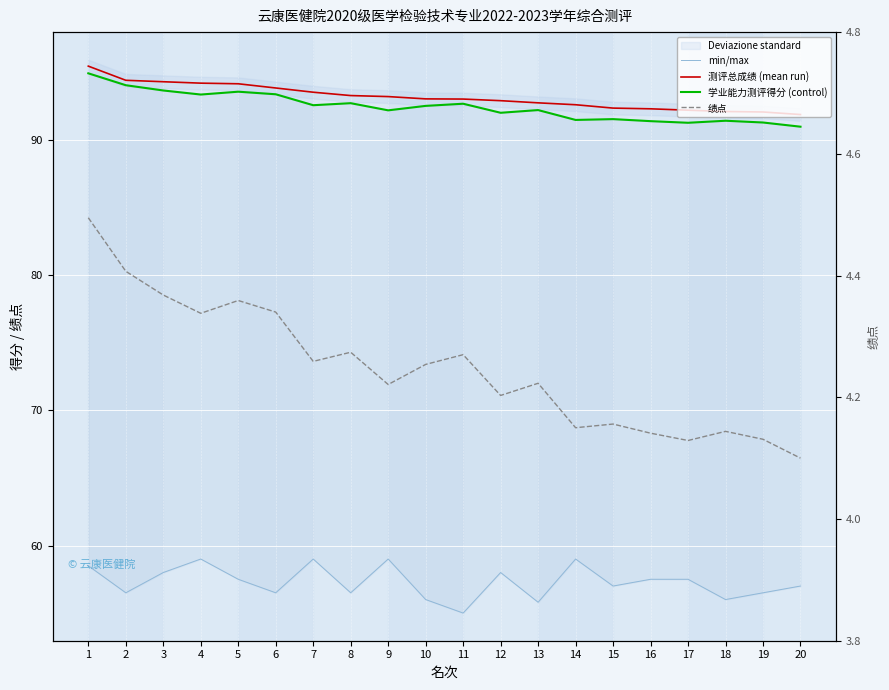

Does the chart display data point markers on the line(s)?

No